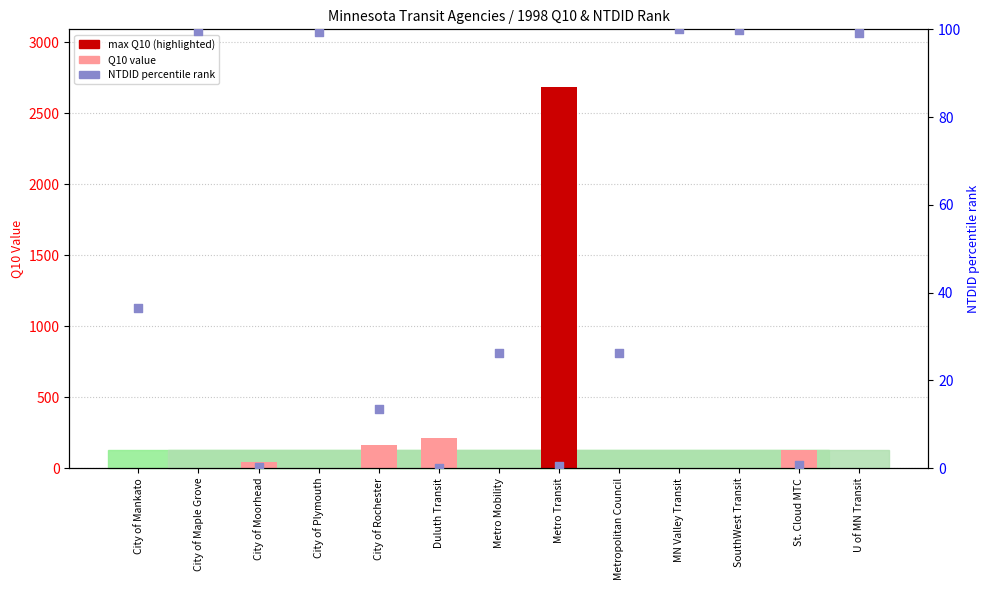

At which category is the sum across all series the highest?

Metro Transit